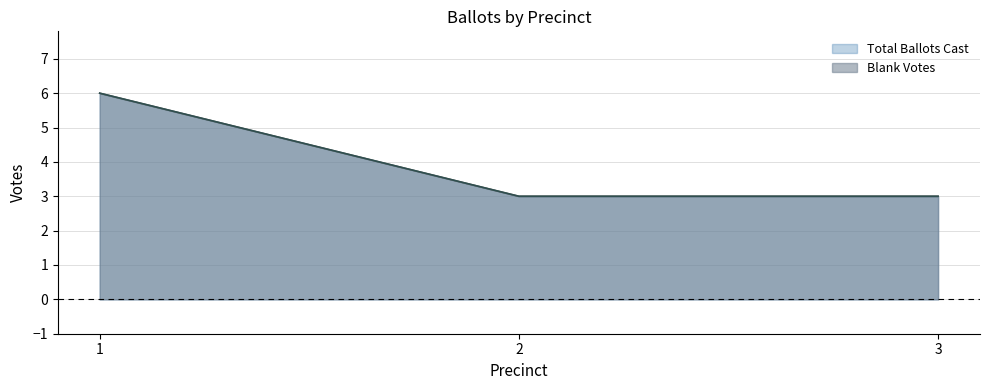

Is the value of Total Ballots Cast at 1 greater than the value of Blank Votes at 1?

No